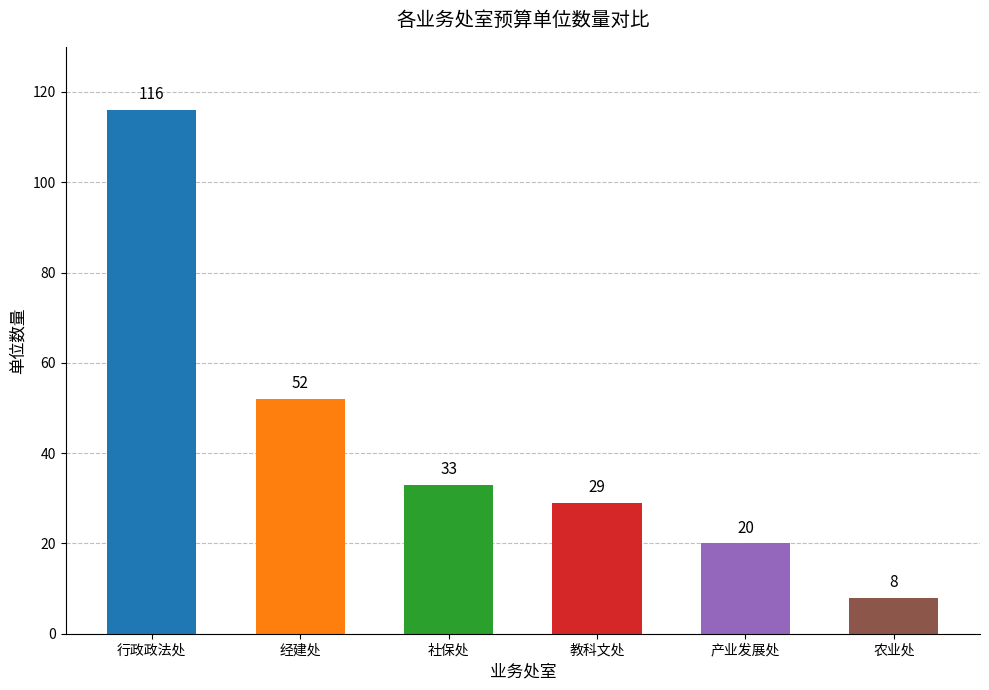

Count the number of data series in this chart.

1